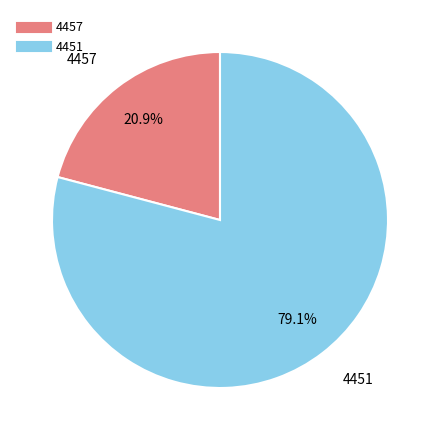

How many segments does this pie chart have?

2